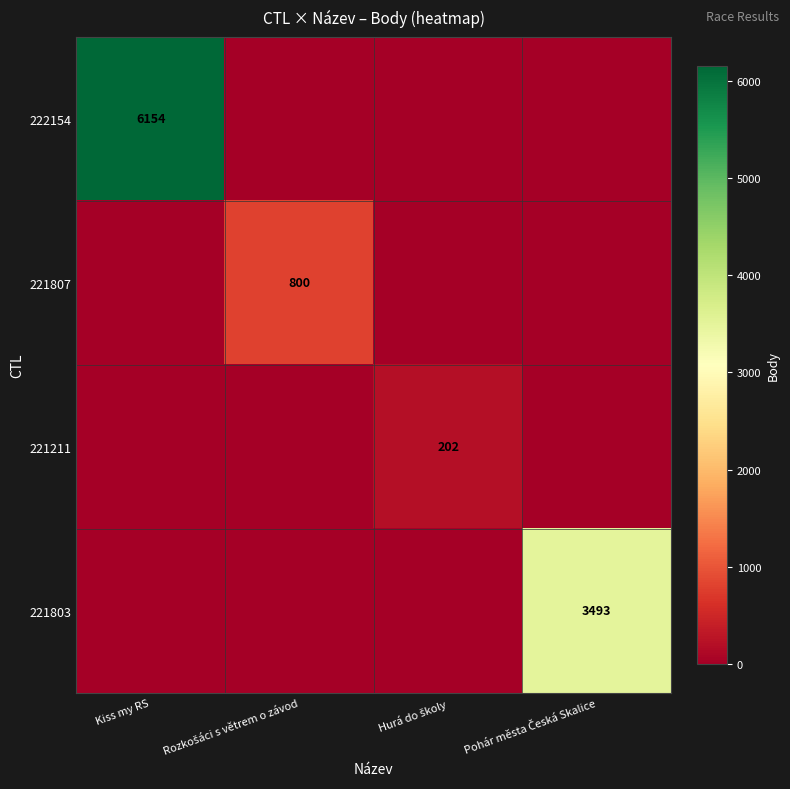

Is it true that 222154 equals 10155 at Kiss my RS?

False